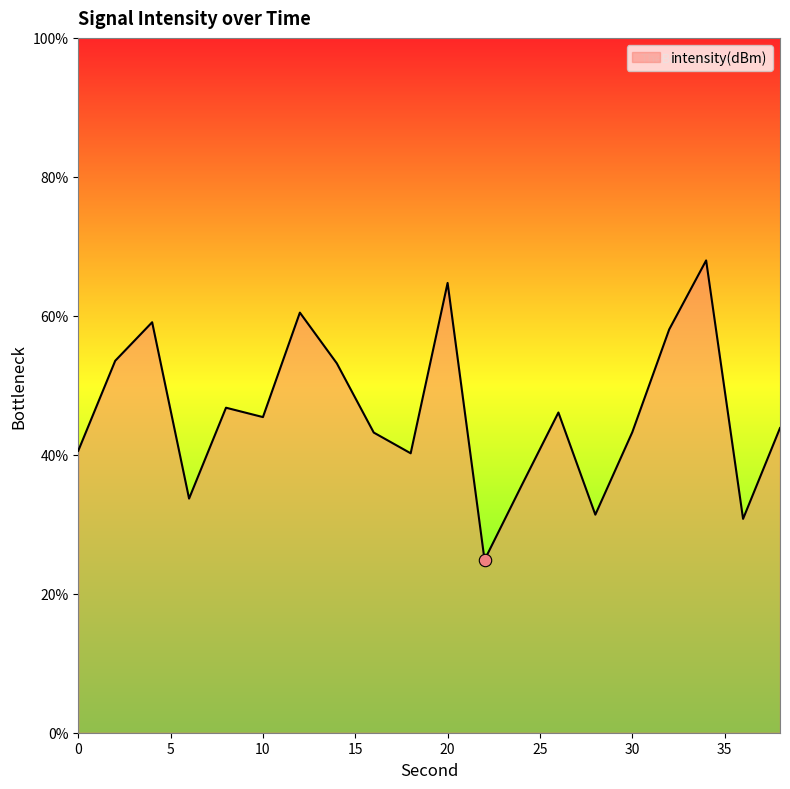

What is the difference between the maximum and minimum values?

43.1